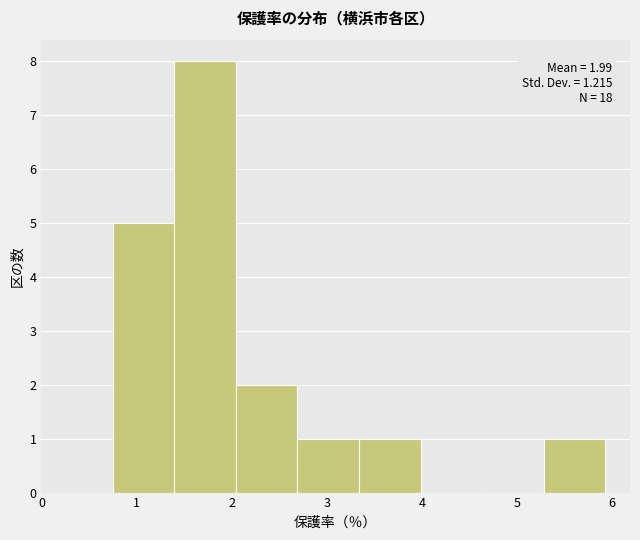

Over which range of the x-axis is the bar tallest?

1.4 to 2.0